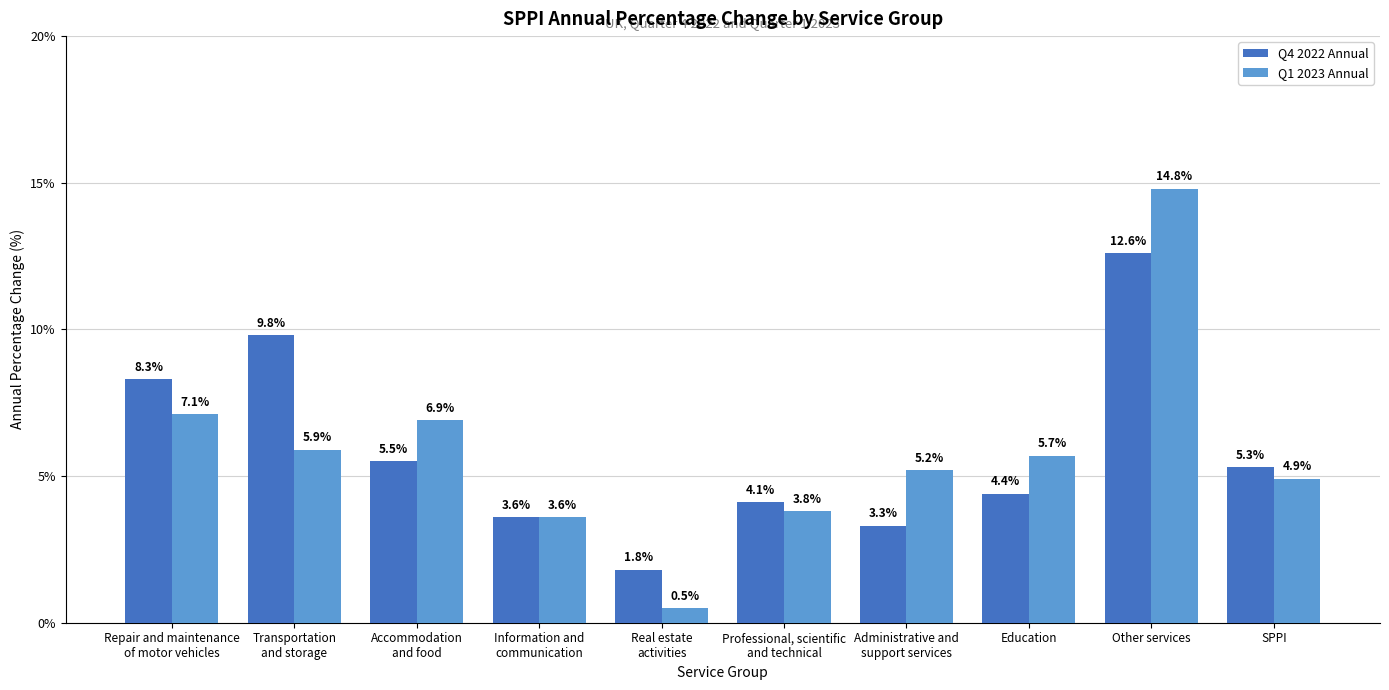

List the series in order of their peak value, lowest first.

Q4 2022 Annual, Q1 2023 Annual